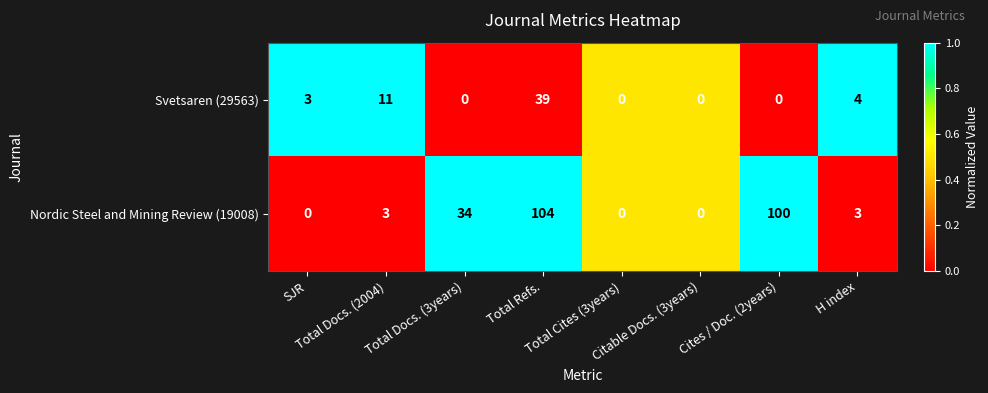

List the series in order of their overall mean, highest first.

Nordic Steel and Mining Review (19008), Svetsaren (29563)